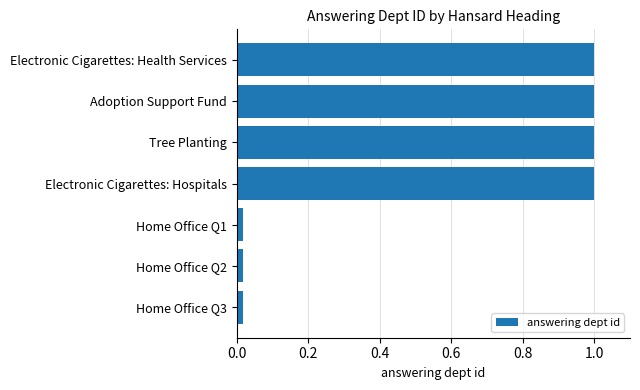

What position from the bottom is Electronic Cigarettes: Health Services?

7